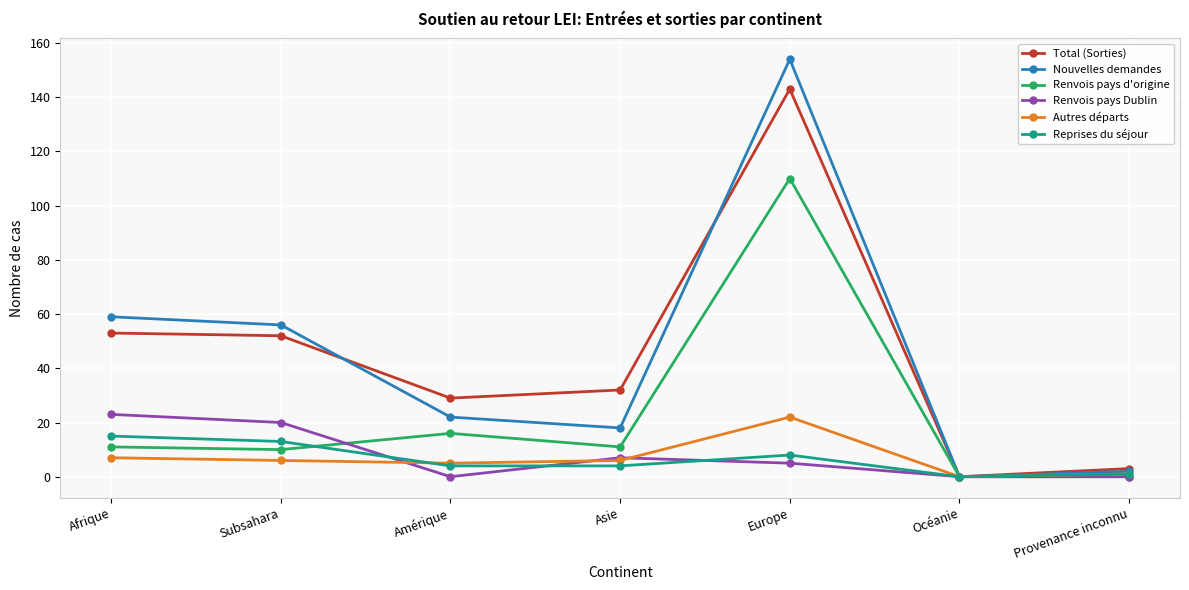

At which category does Renvois pays d'origine reach its first local peak?

Amérique